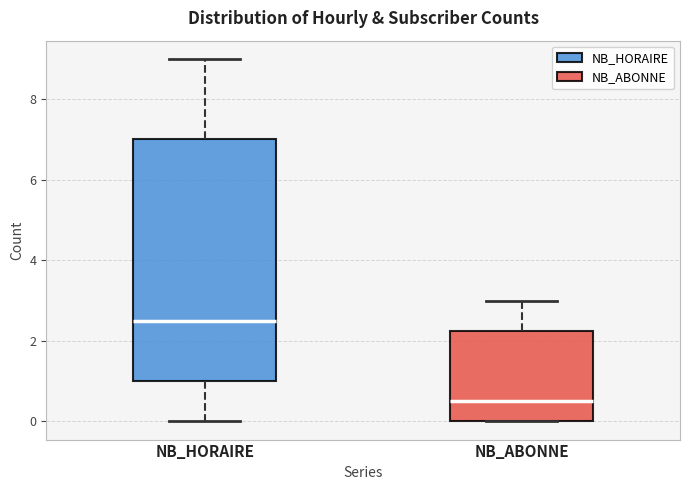

Which box's median line is the highest?

NB_HORAIRE